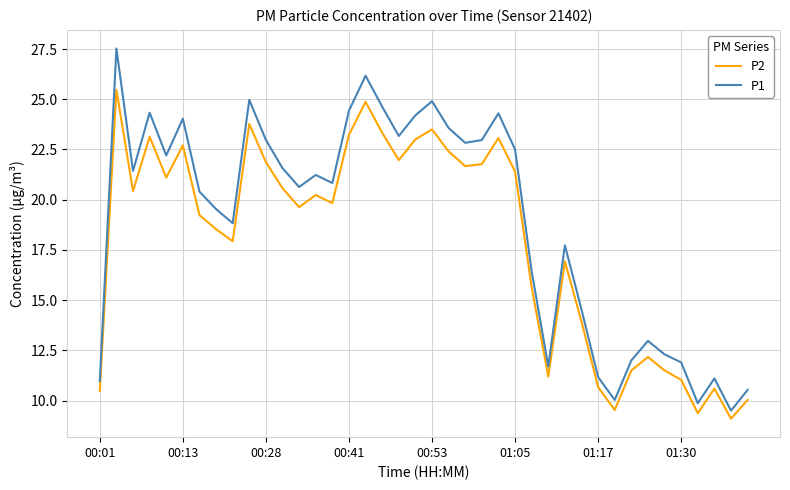

List the series in order of their peak value, highest first.

P1, P2